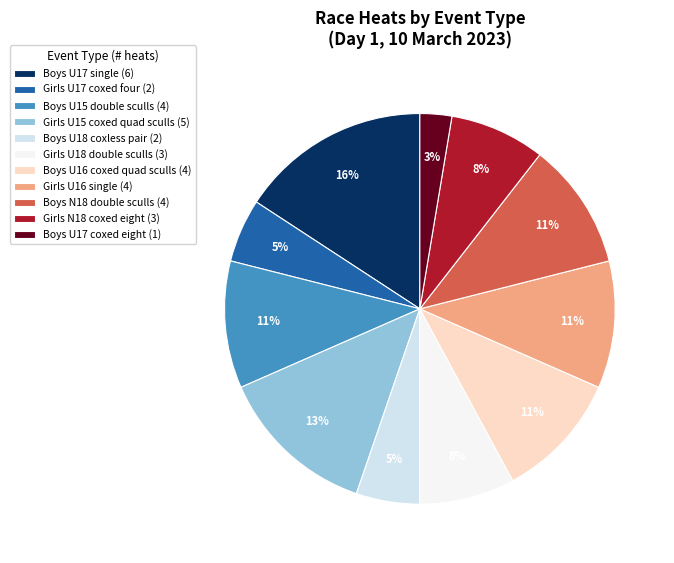

Which has a higher value, Boys U18 coxless pair or Boys U17 coxed eight?

Boys U18 coxless pair